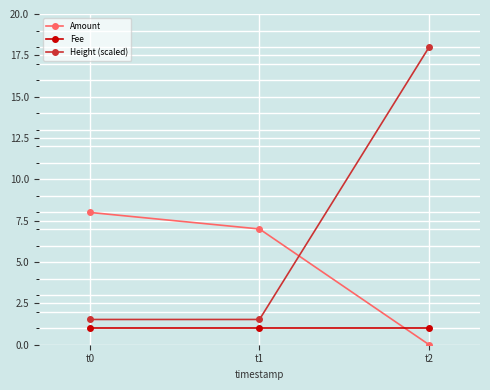

Is this an area chart (filled region under the line)?

No